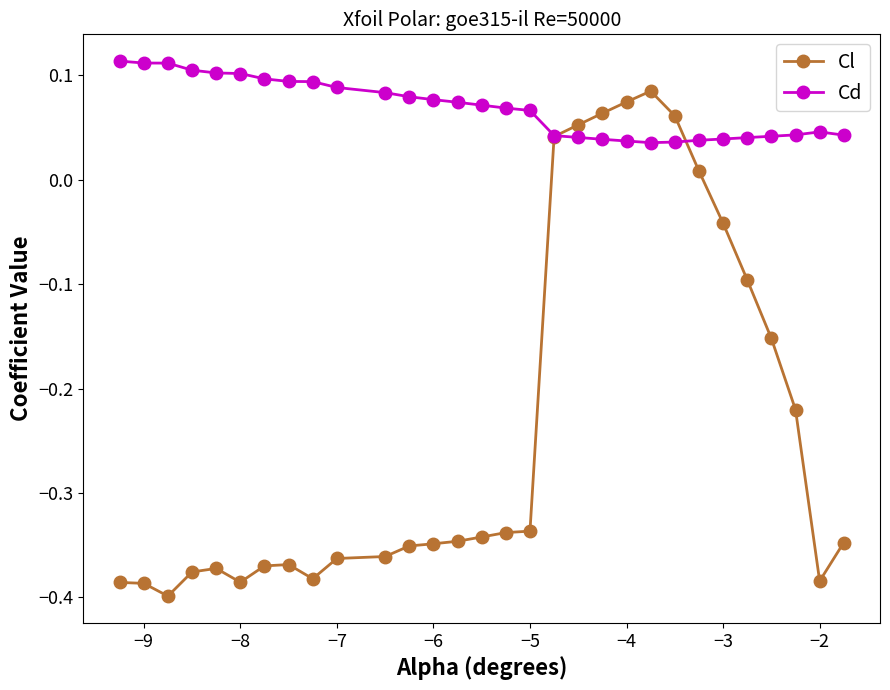

At how many categories does at least one series exceed 0?

30